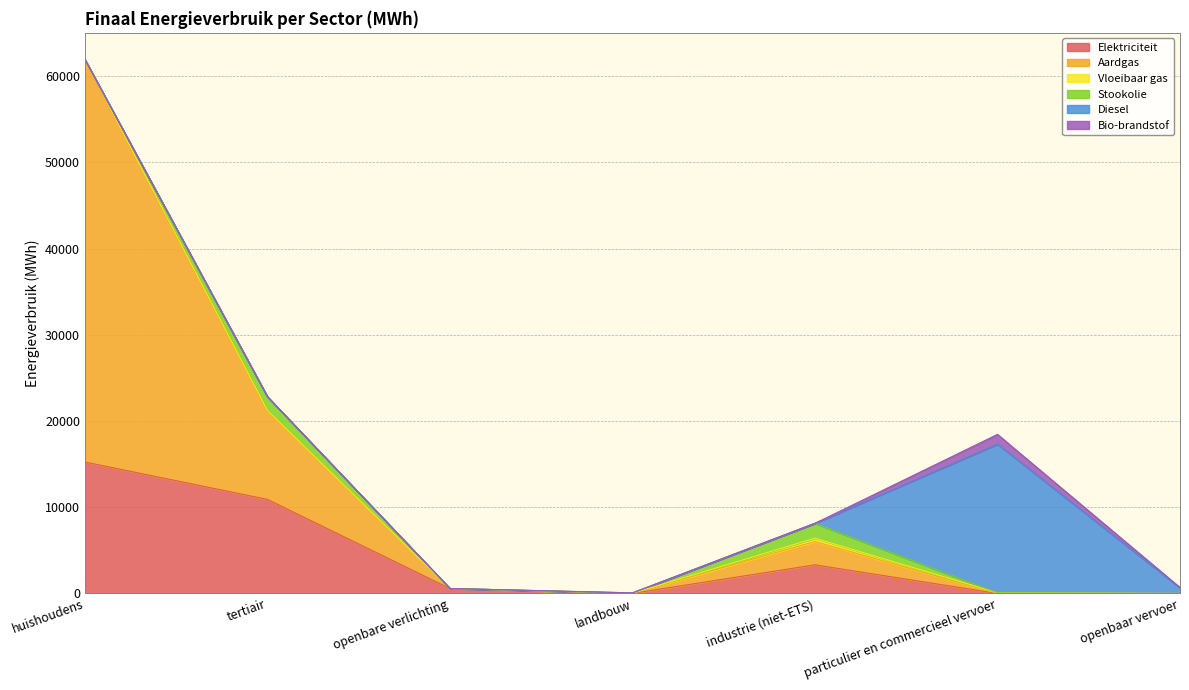

Is it true that Vloeibaar gas equals 0.0 at openbare verlichting?

True